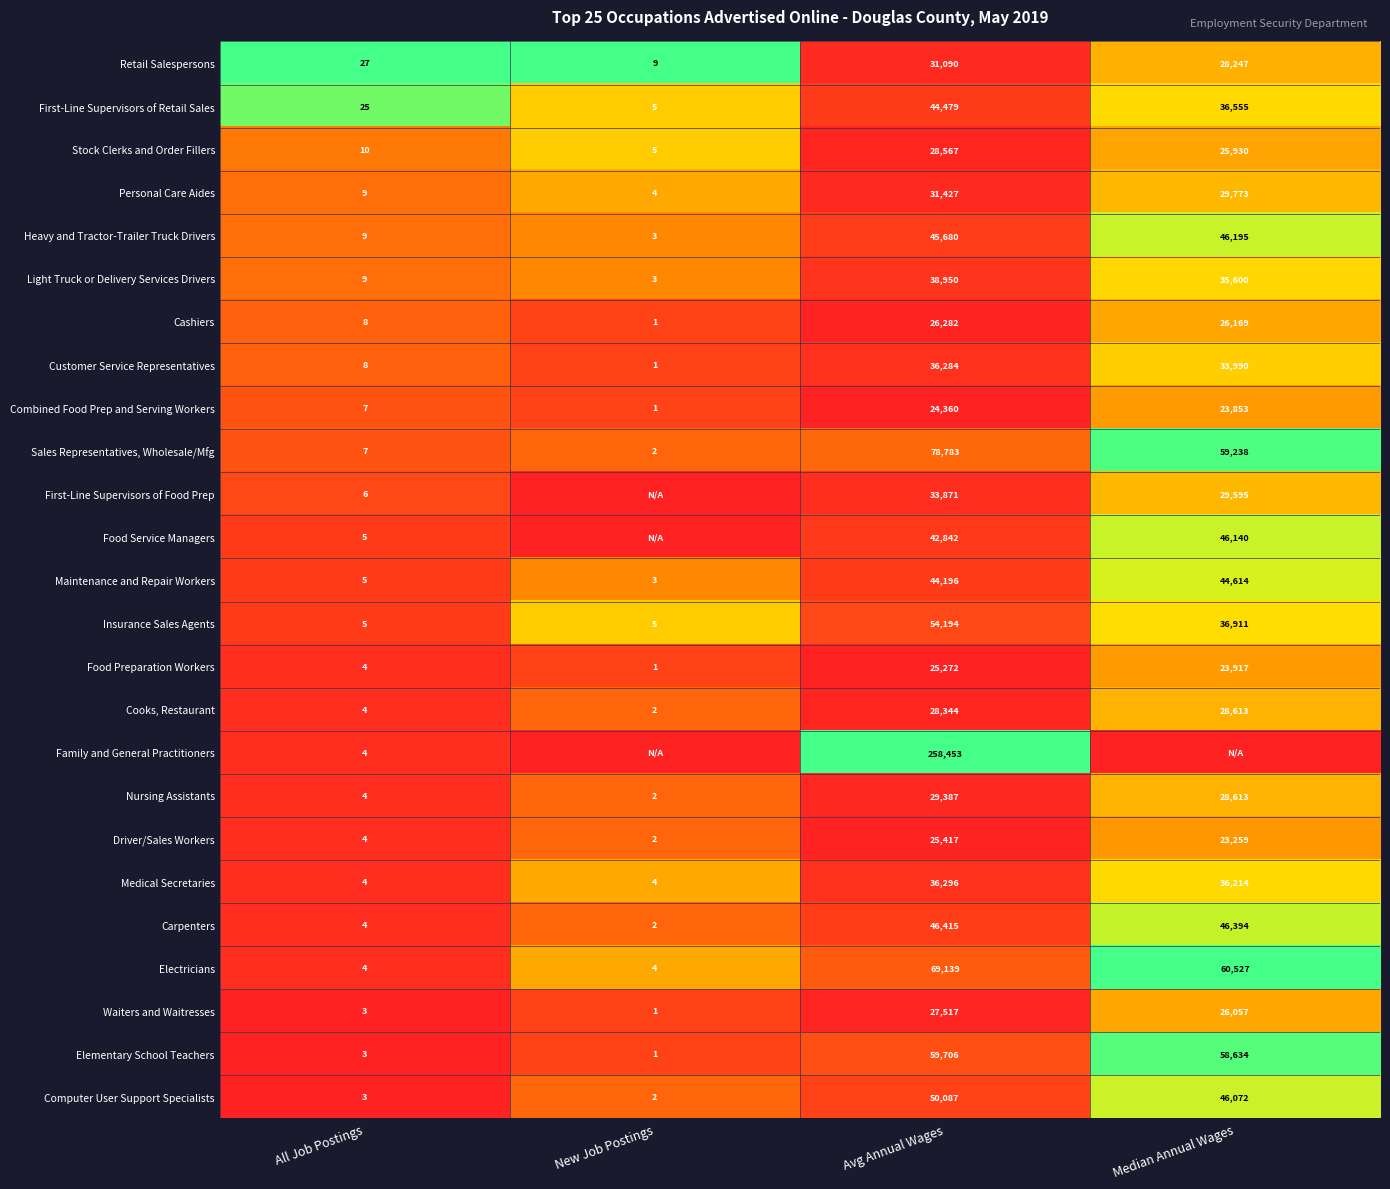

What value does the Waiters and Waitresses series have at Median Annual Wages?

26057